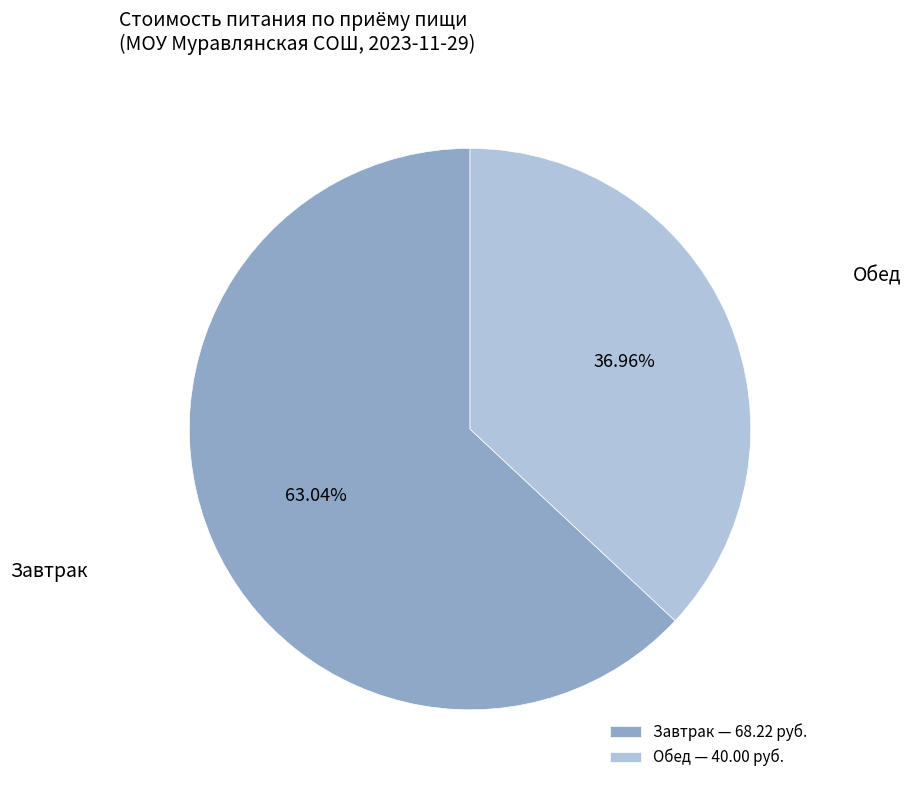

Combined, do Обед — 40.00 руб. and Завтрак — 68.22 руб. account for over 50%?

Yes